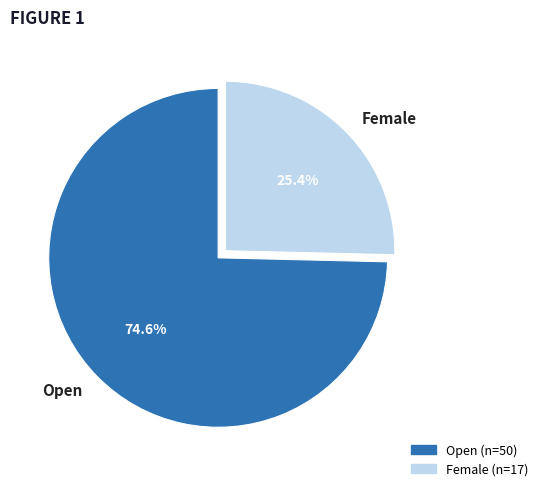

True or false: Open accounts for 64% of the total.

False